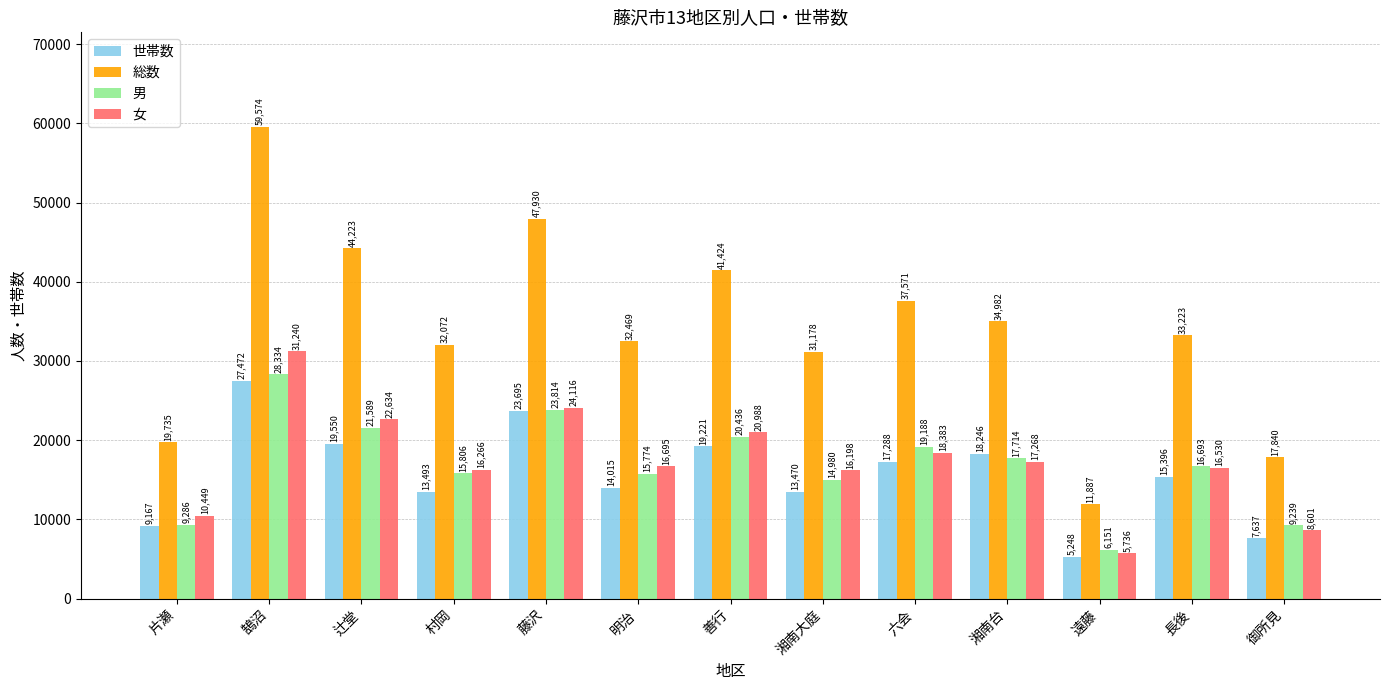

What position from the right is 長後?

2